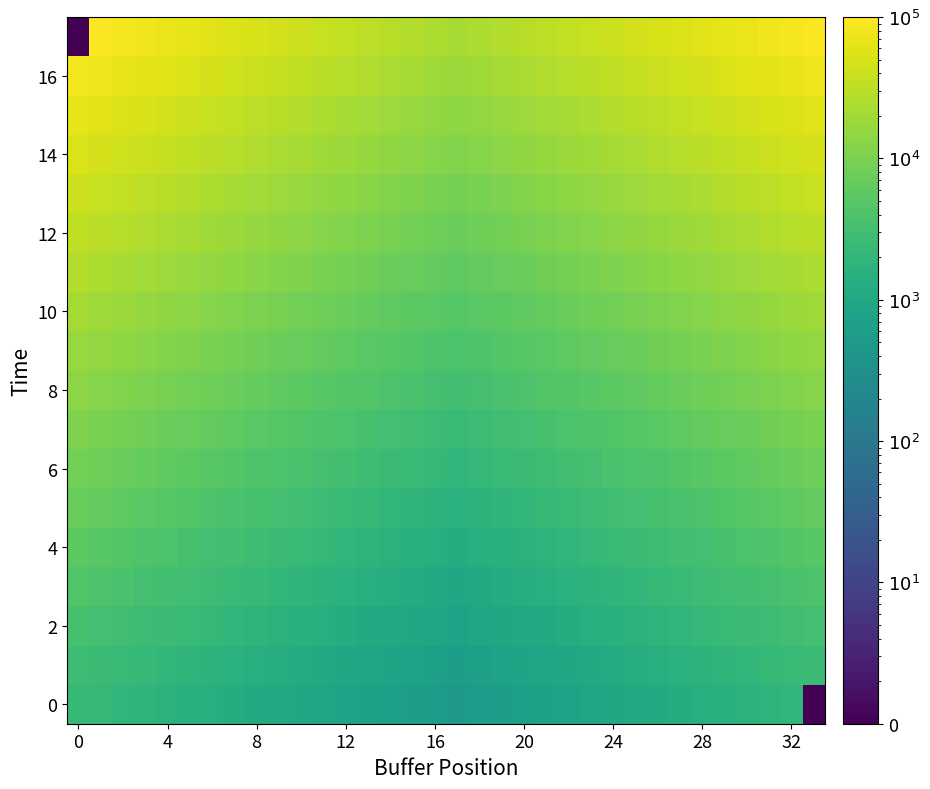

Count the number of categories in the chart.

34